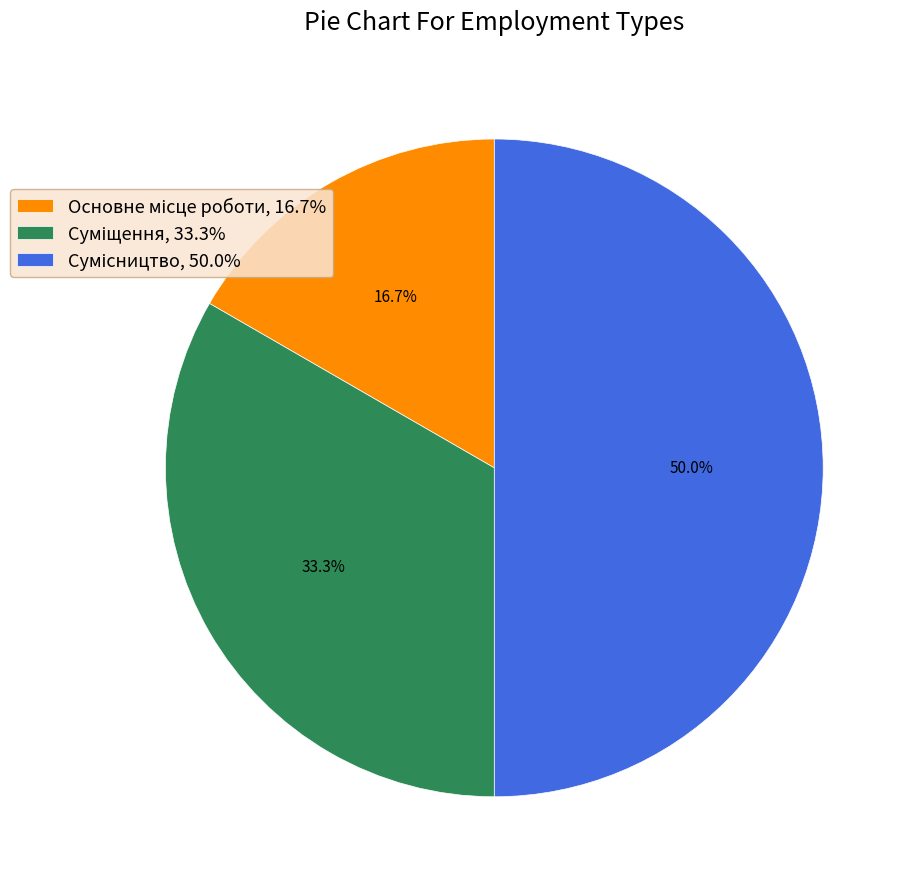

To the nearest percent, what is the combined percentage of Основне місце роботи and Суміщення?

50%